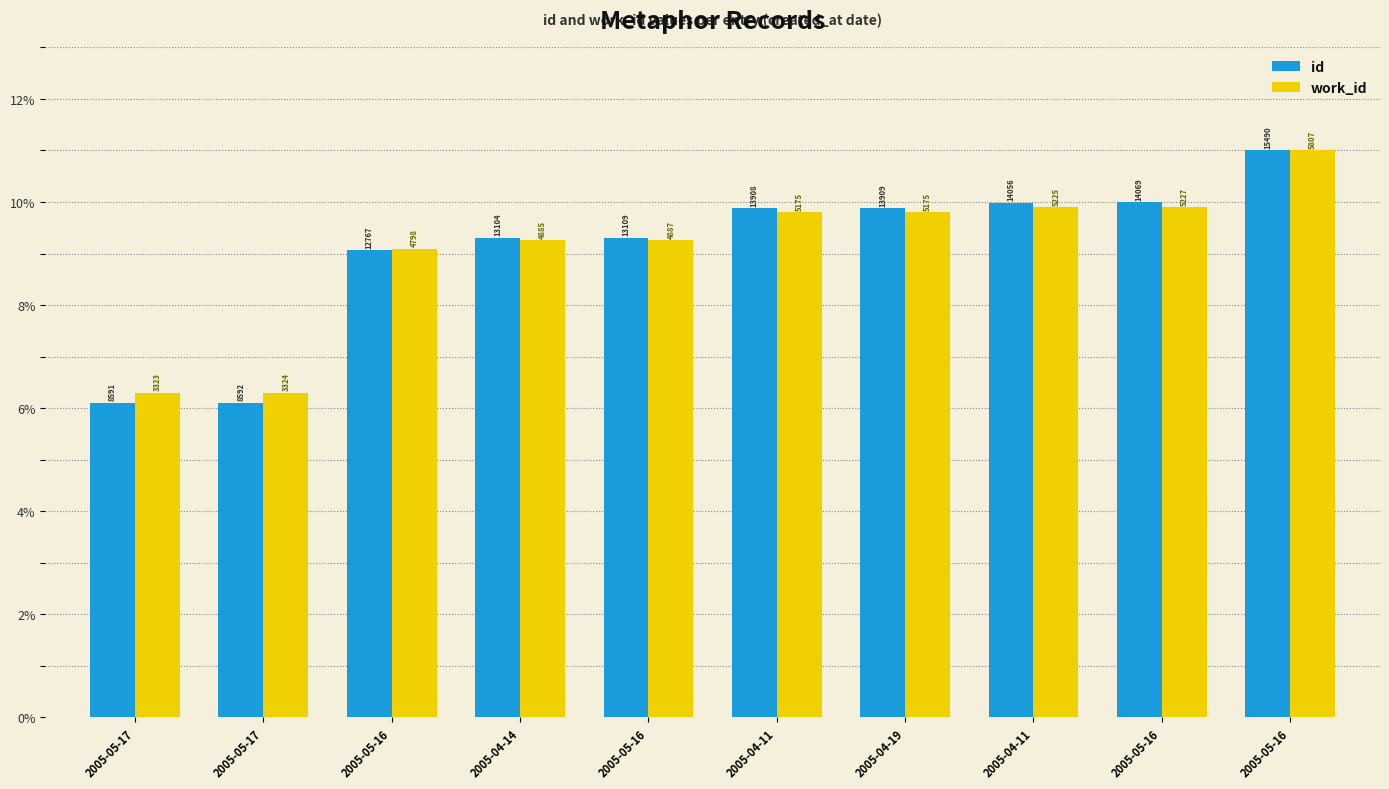

At which label does work_id first exceed 9?

2005-05-16